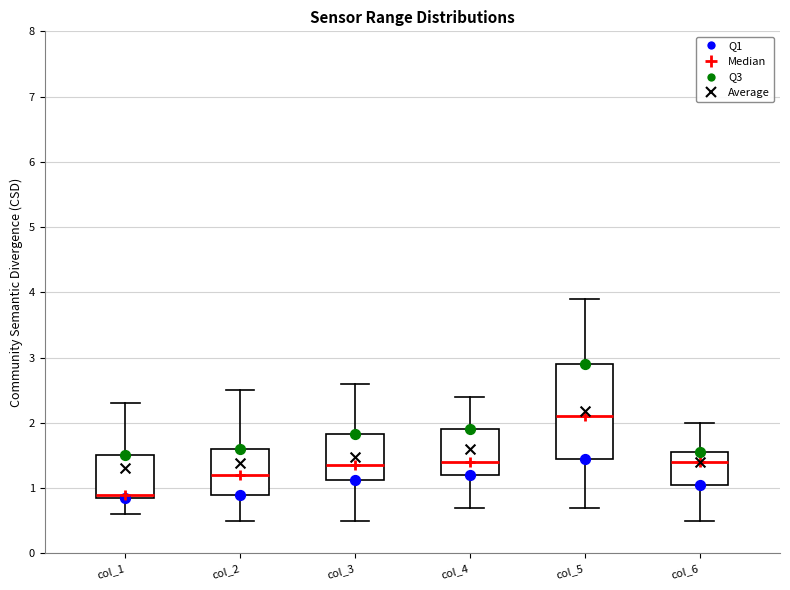

Reading left to right, read every box against the y-axis: the position of its median line, the range the box covers, and the ends of its whiskers. The values are not printed on the chart, so give them approximately, as read against the axis.

col_1: median 0.9 (just above the box's lower edge), box 0.9 to 1.5, whiskers 0.6 to 2.3
col_2: median 1.2, box 0.9 to 1.6, whiskers 0.5 to 2.5
col_3: median 1.4, box 1.1 to 1.8, whiskers 0.5 to 2.6
col_4: median 1.4, box 1.2 to 1.9, whiskers 0.7 to 2.4
col_5: median 2.1, box 1.5 to 2.9, whiskers 0.7 to 3.9
col_6: median 1.4, box 1.1 to 1.6, whiskers 0.5 to 2.0